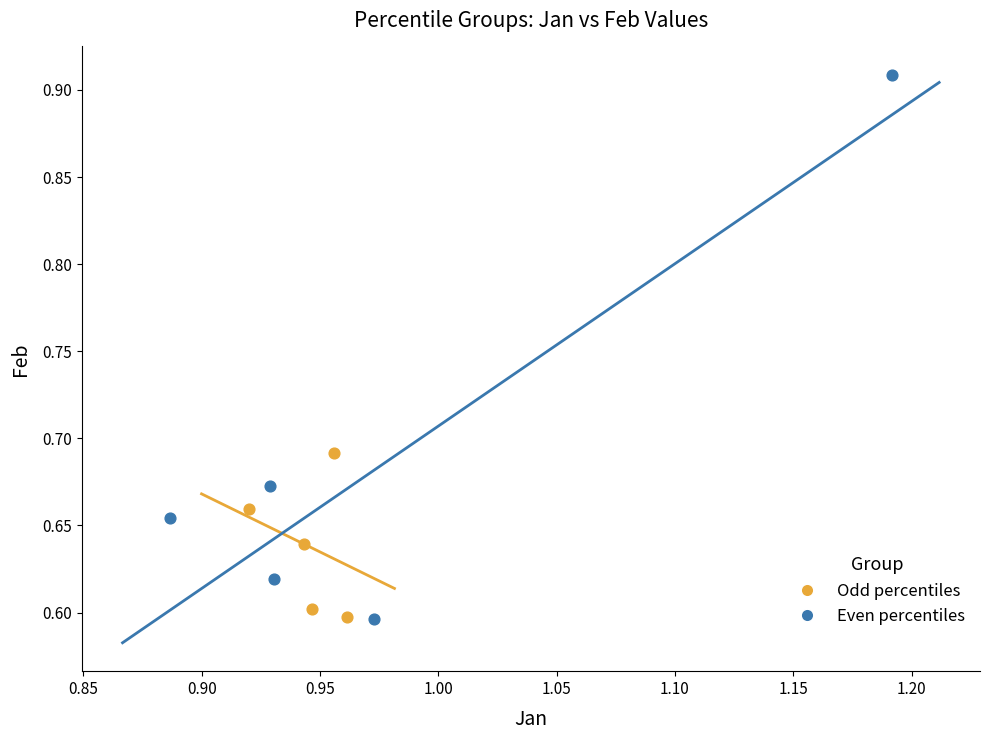

Which series reaches the maximum Y coordinate?

Even percentiles